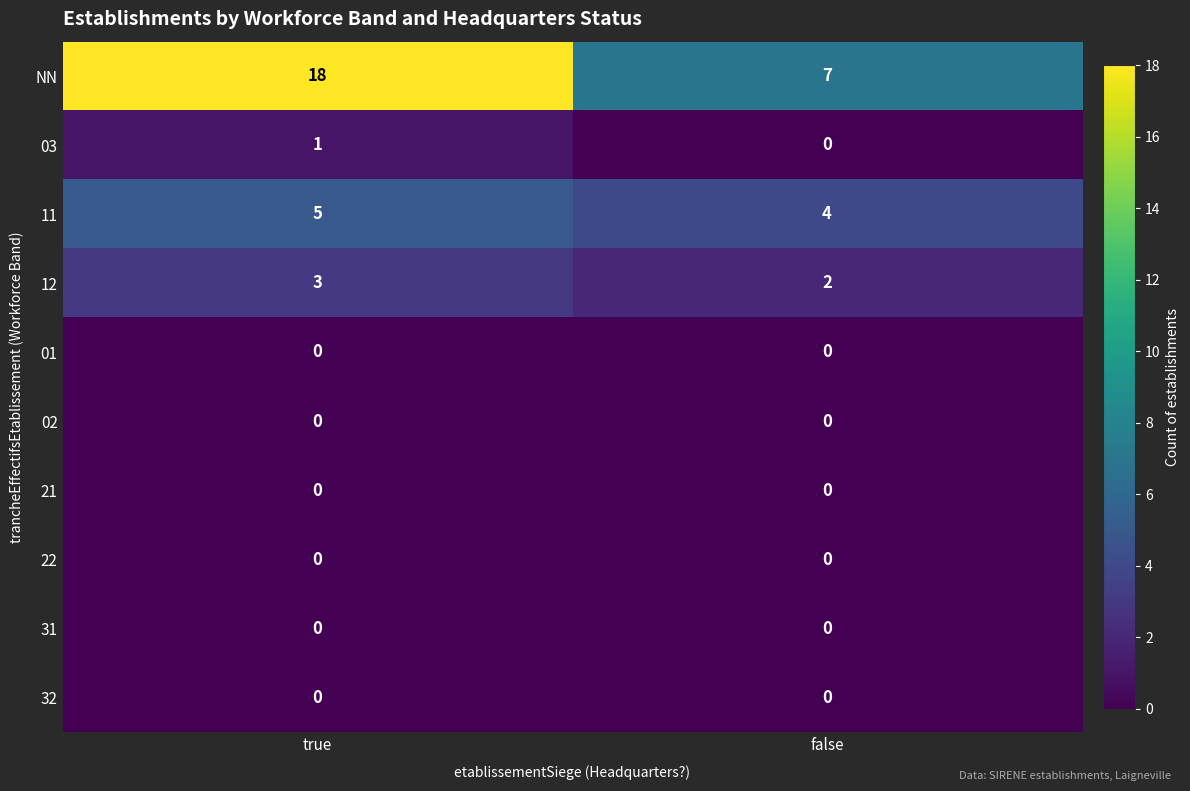

At which label is NN closest to 12?

false